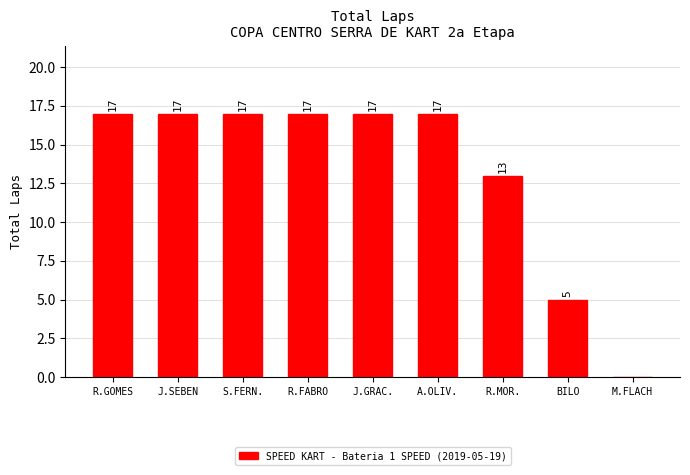

Count the number of categories in the chart.

9